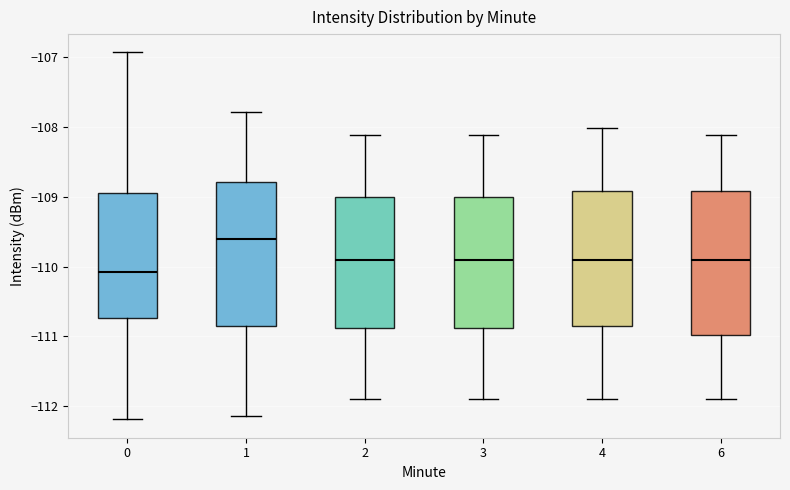

Which box has the highest median line?

1